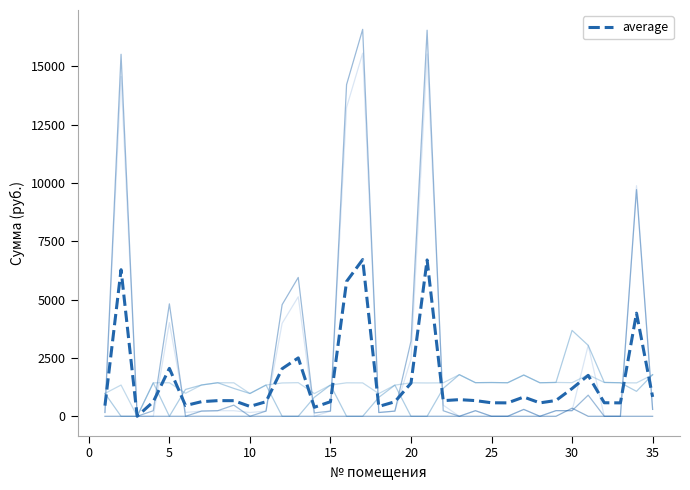

How many lines are shown in the chart?

6